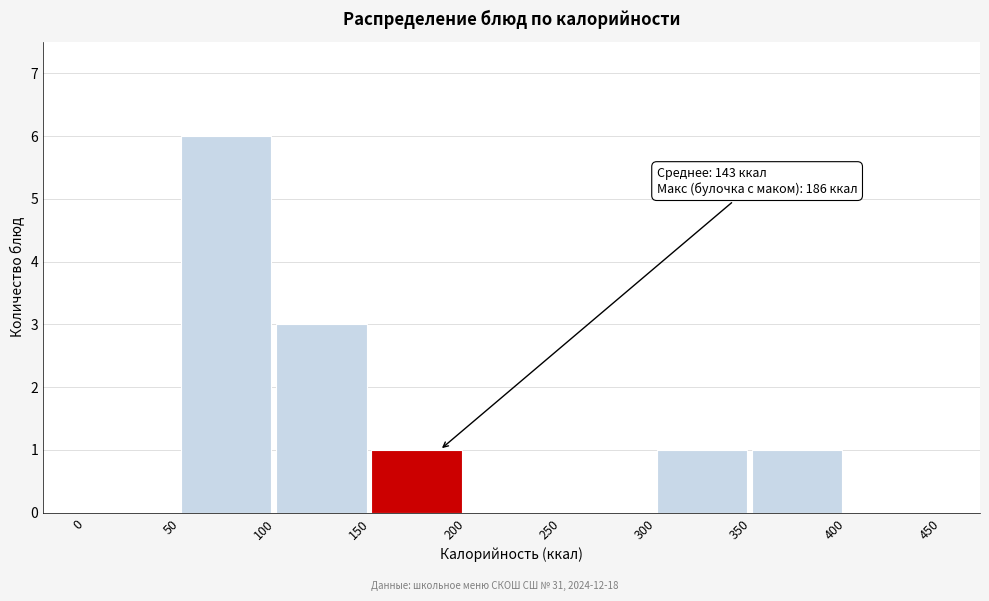

Over which range of the x-axis is the bar tallest?

50 to 100